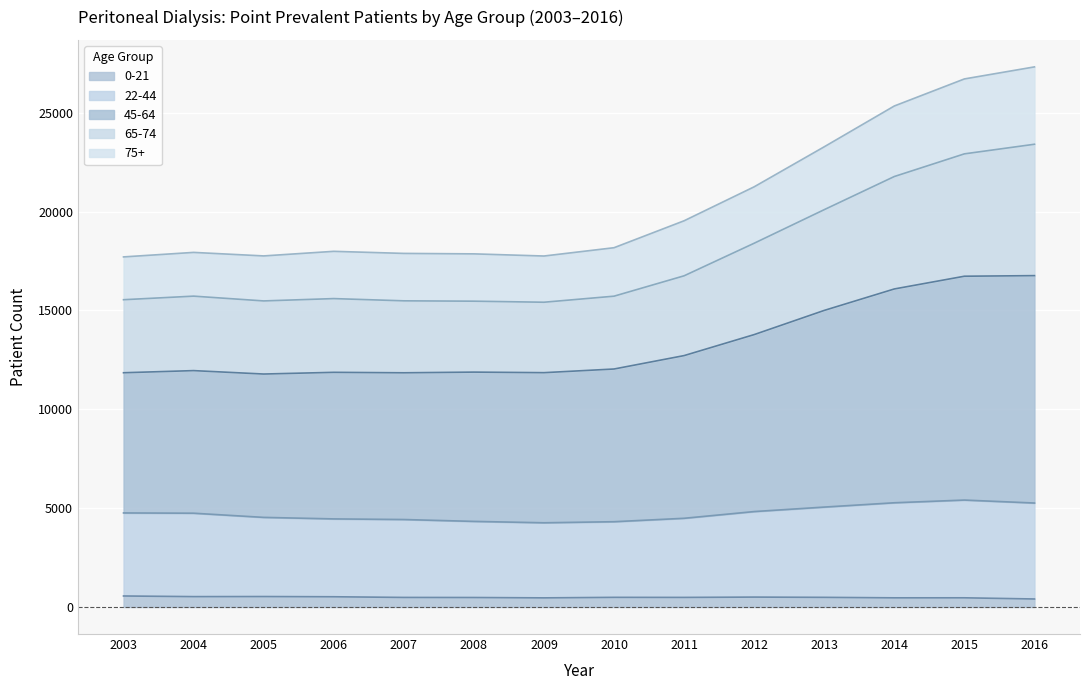

Is it true that 0-21 equals 481 at 2008?

True